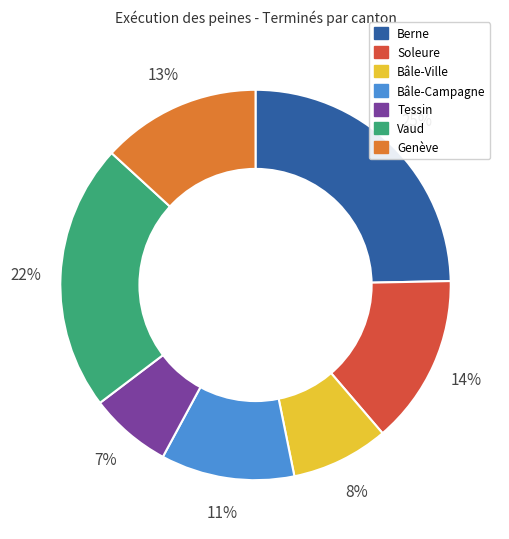

Is it true that Bâle-Campagne is 11% of the pie?

True